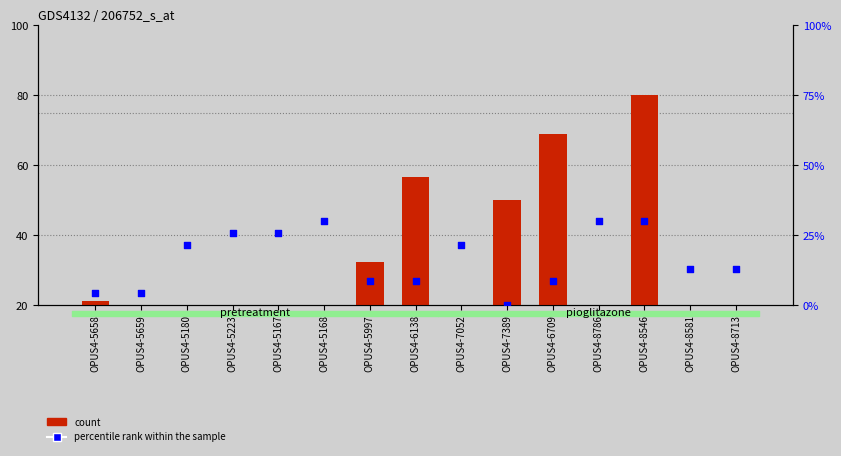

Which series reaches the minimum Y coordinate?

percentile rank within the sample